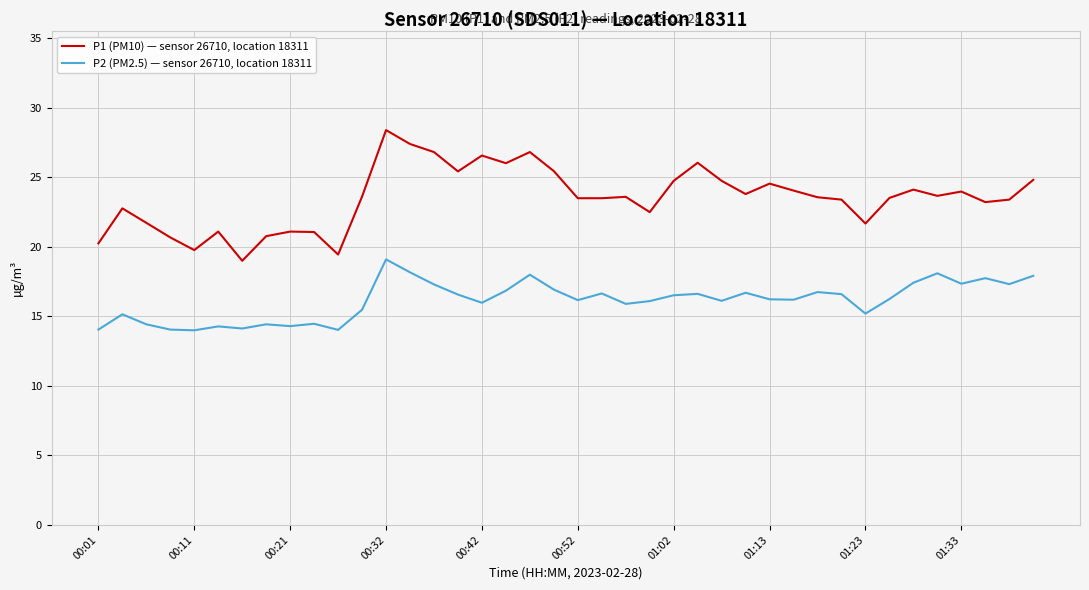

What is the difference between the maximum and minimum values in the P2 (PM2.5) — sensor 26710, location 18311 series?

5.1